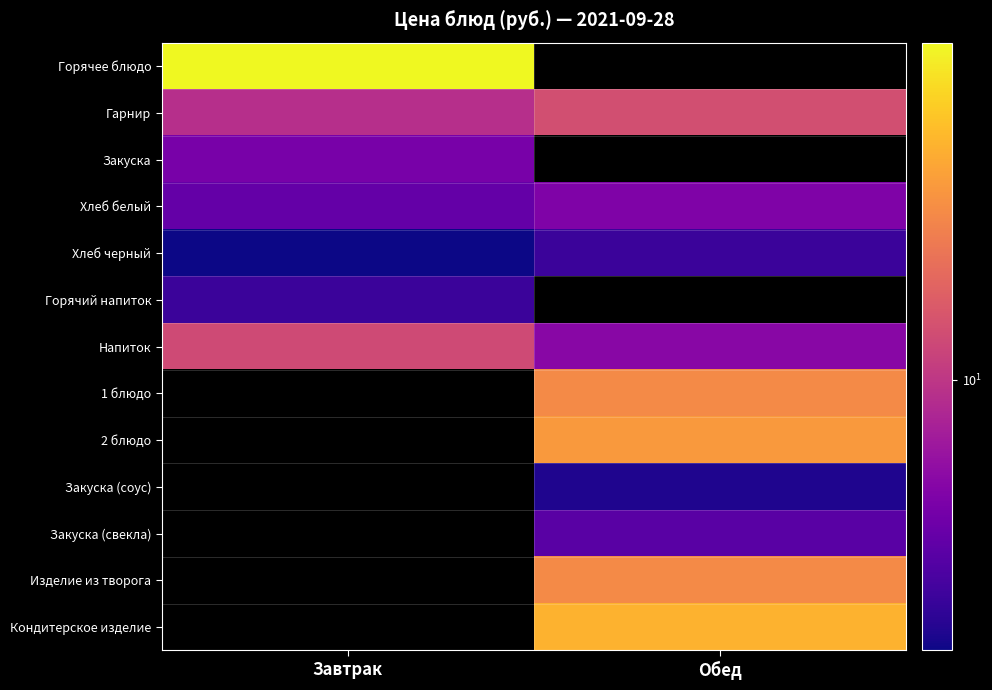

Is the value of Горячее блюдо at Завтрак greater than the value of Хлеб белый at Завтрак?

Yes